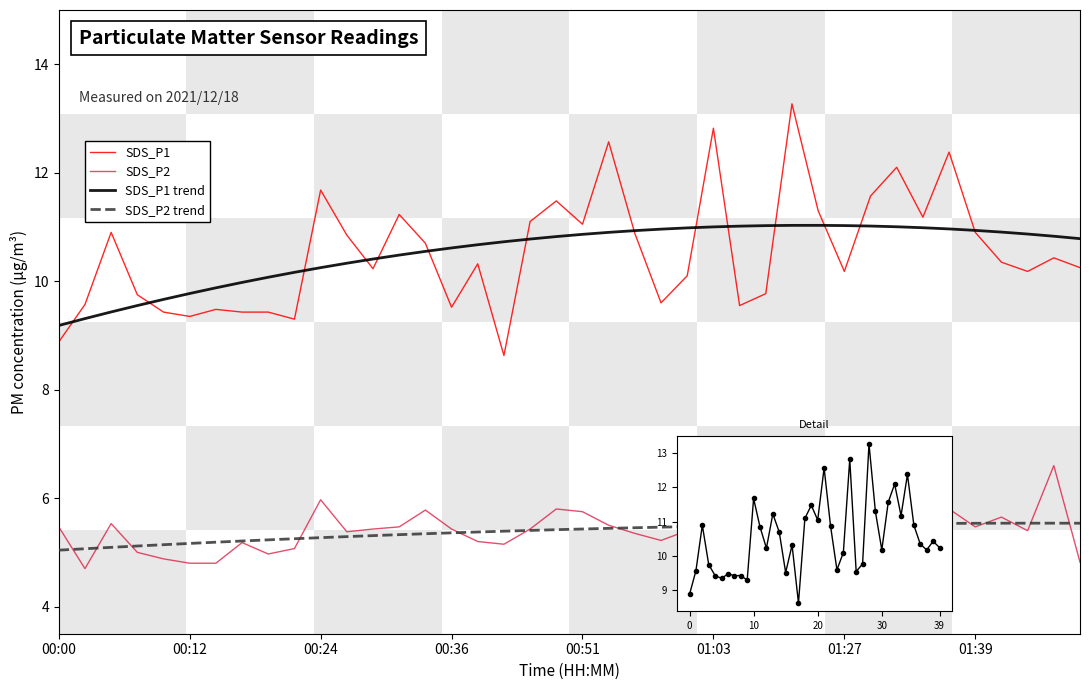

What are all the series names shown in the legend?

SDS_P1, SDS_P2, SDS_P1 trend, SDS_P2 trend